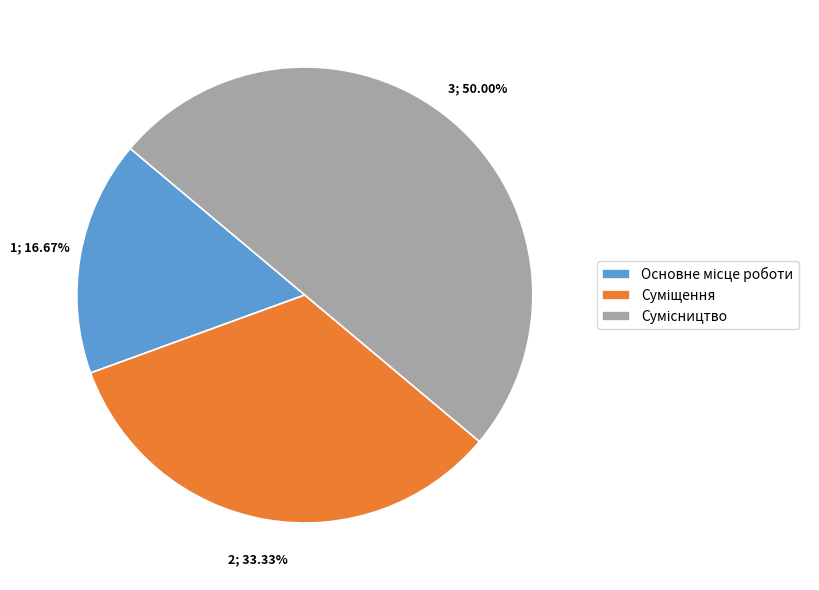

How many slices are in this pie chart?

3